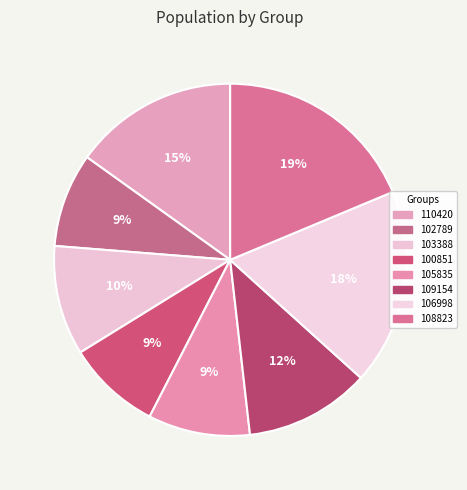

True or false: 105835 accounts for 9% of the total.

True